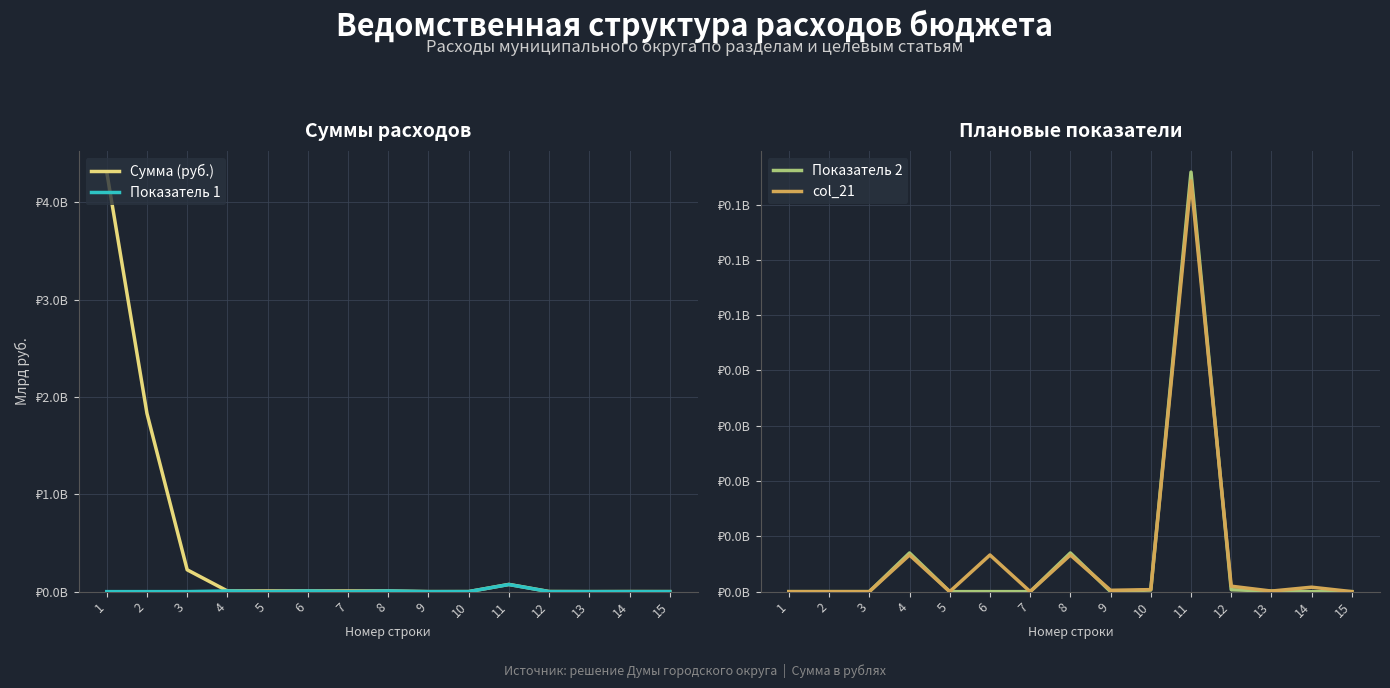

How many interior local valleys does the col_21 series have?

4